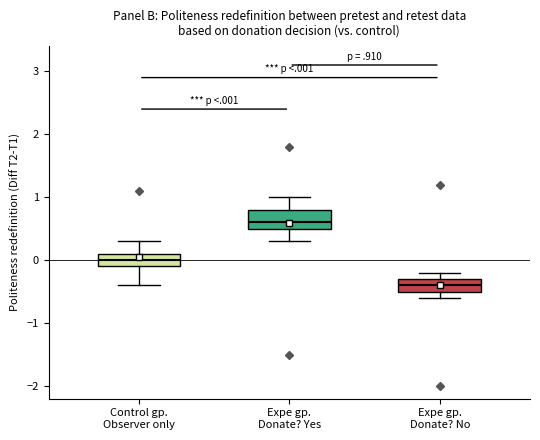

Which box has the highest median line?

Expe gp. Donate? Yes